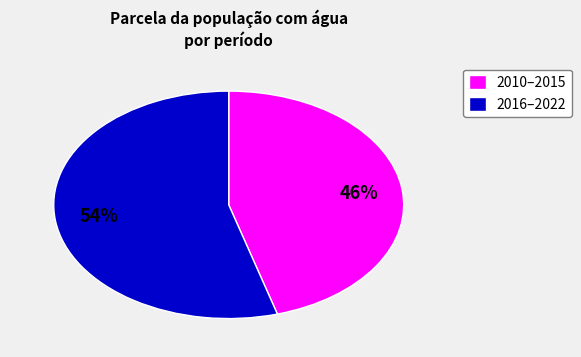

To the nearest percent, what percentage of the pie is 2016–2022?

54%